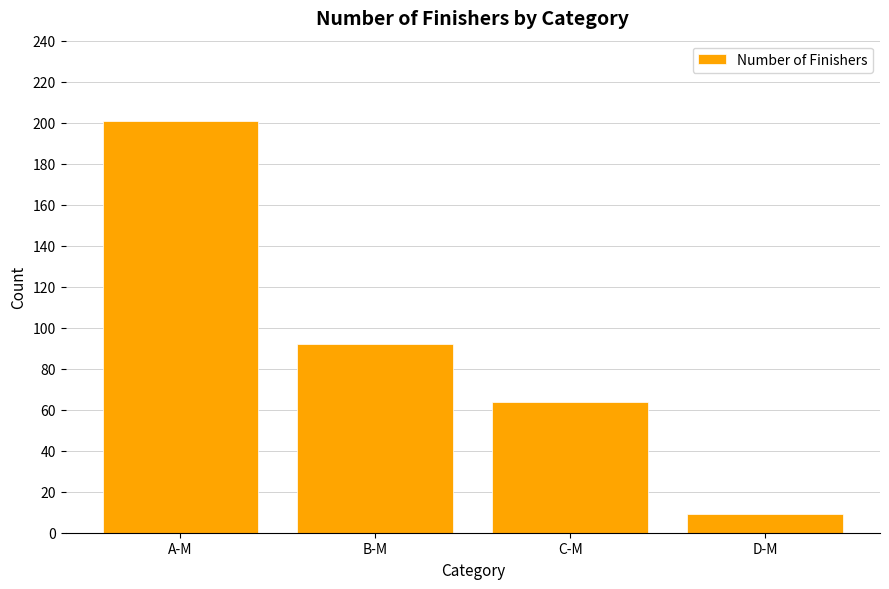

What is the change in value from B-M to D-M?

-83